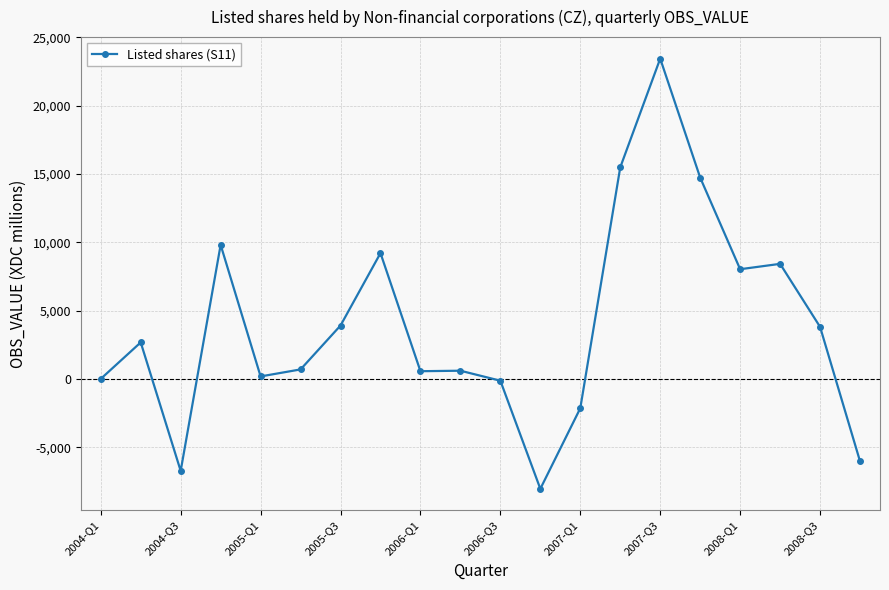

What is the sum of all values?

78443